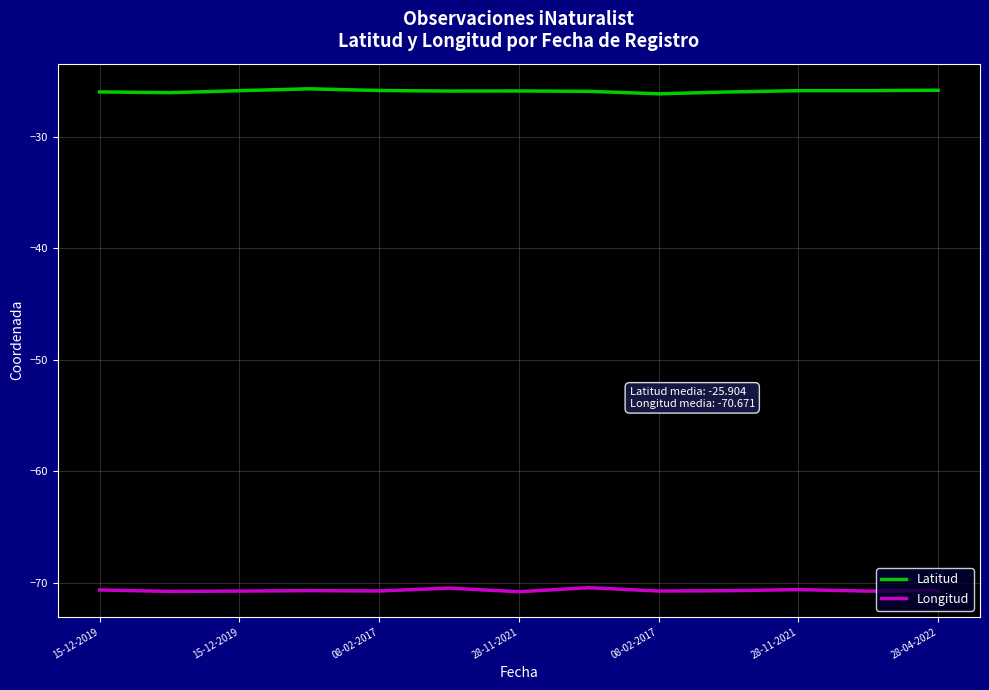

Rank the series by their average value, from highest to lowest.

Latitud, Longitud